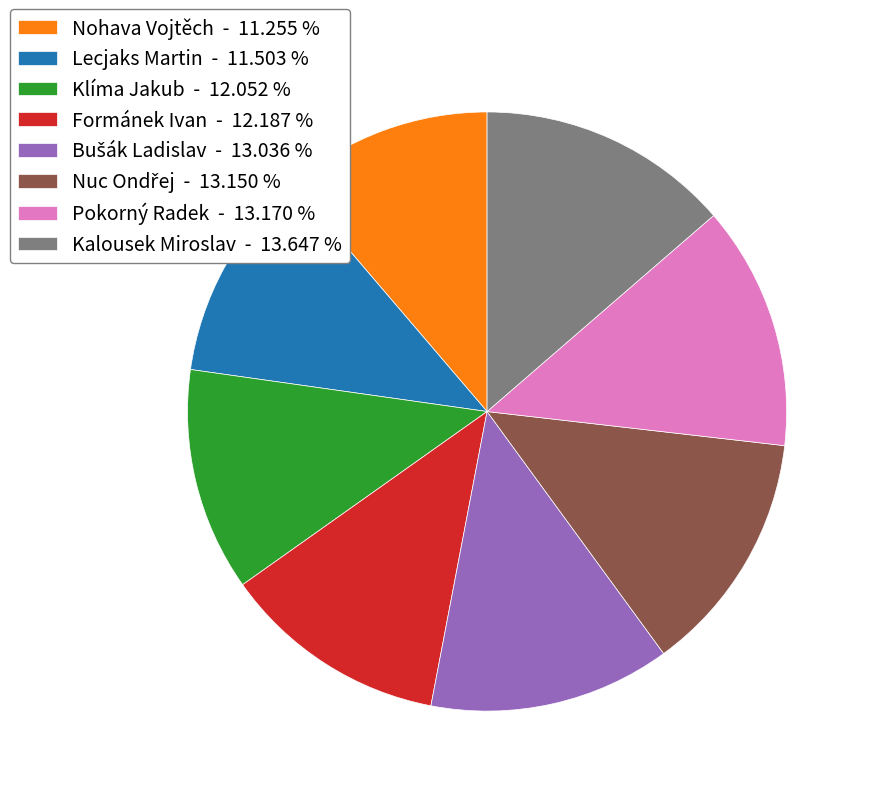

Is Pokorný Radek - 13.170 % the majority of the pie?

No